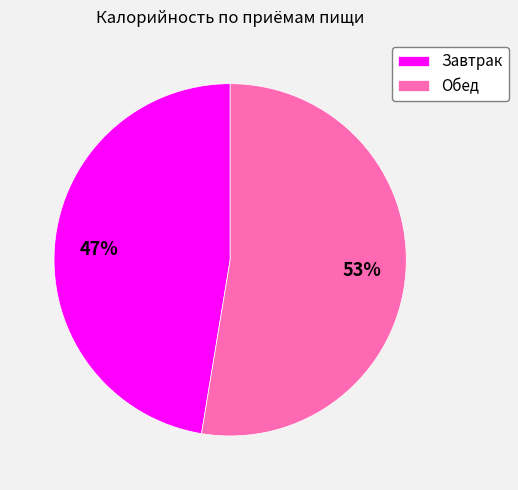

To the nearest percent, what percentage of the pie is Завтрак?

47%